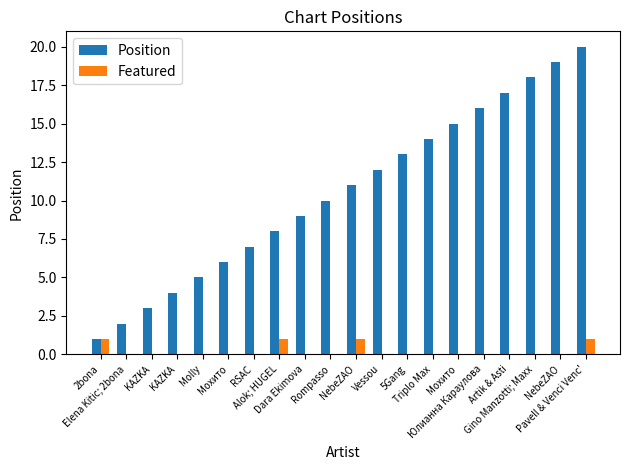

What are all the series names shown in the legend?

Position, Featured